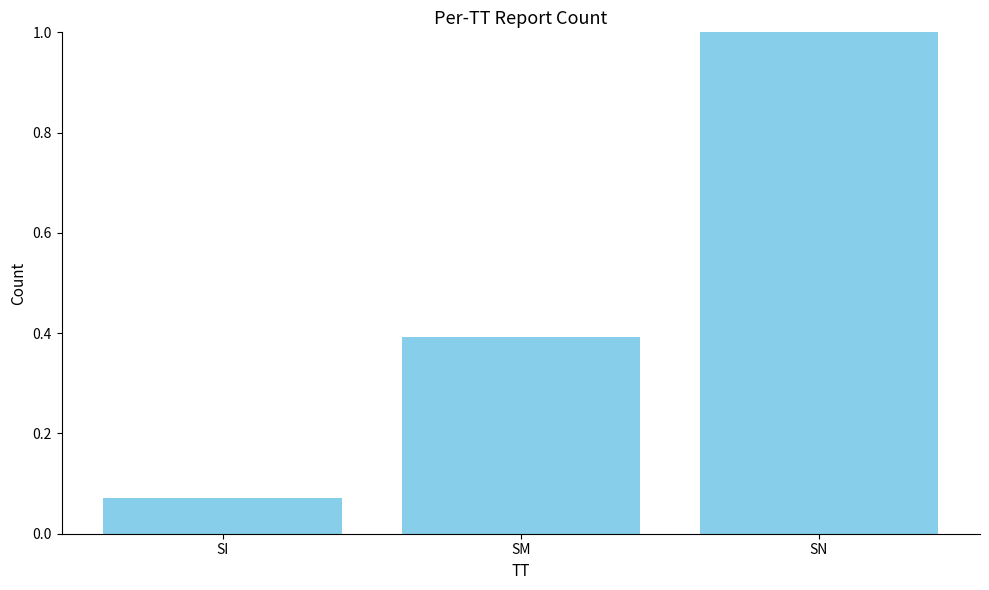

Are the bars horizontal?

No